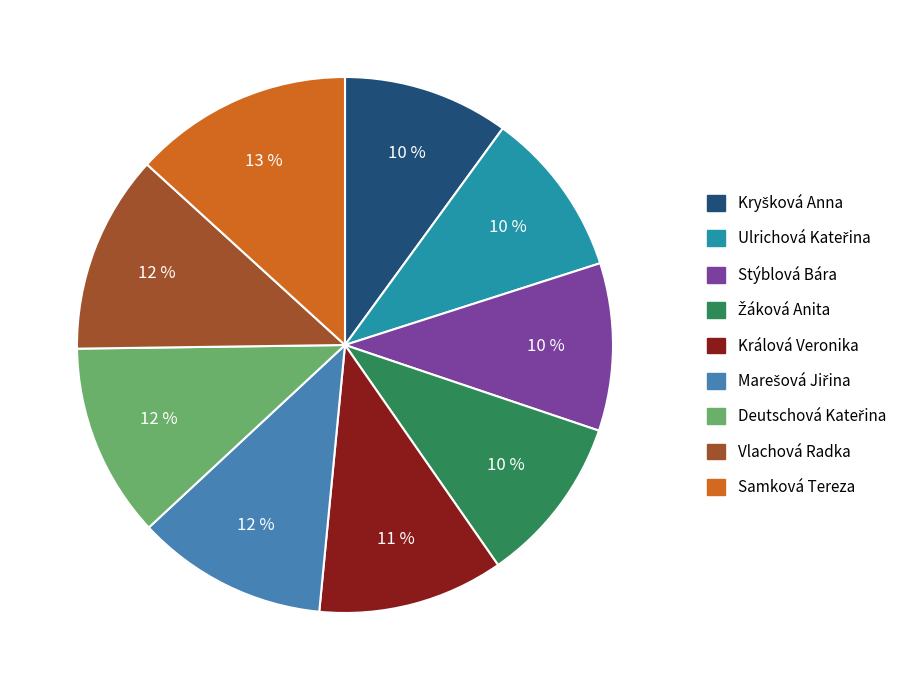

To the nearest percent, what is the average slice percentage?

11%